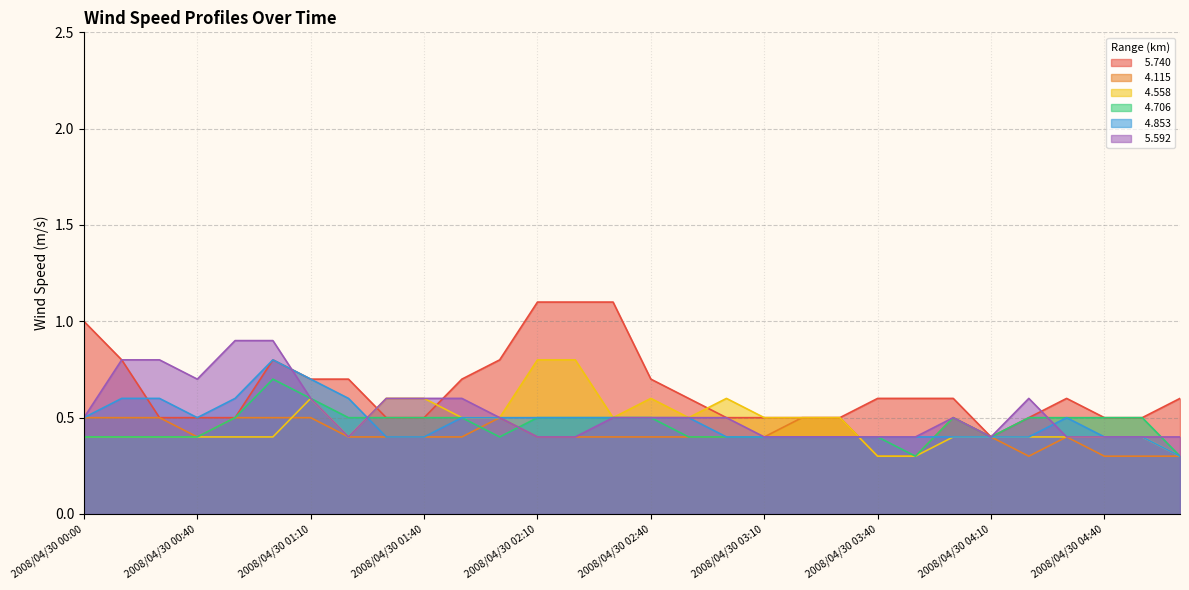

Reading right to left, what are all the values shown in this chart?

  5.740: 0.6	0.5	0.5	0.6	0.5	0.4	0.6	0.6	0.6	0.5	0.5	0.5	0.5	0.6	0.7	1.1	1.1	1.1	0.8	0.7	0.5	0.5	0.7	0.7	0.8	0.5	0.5	0.5	0.8	1.0
  4.115: 0.3	0.3	0.3	0.4	0.3	0.4	0.5	0.3	0.3	0.5	0.5	0.4	0.4	0.4	0.4	0.4	0.4	0.4	0.5	0.4	0.4	0.4	0.4	0.5	0.5	0.5	0.4	0.5	0.5	0.5
  4.558: 0.3	0.4	0.4	0.4	0.4	0.4	0.4	0.3	0.3	0.5	0.5	0.5	0.6	0.5	0.6	0.5	0.8	0.8	0.5	0.5	0.6	0.6	0.4	0.6	0.4	0.4	0.4	0.4	0.4	0.4
  4.706: 0.3	0.5	0.5	0.5	0.5	0.4	0.5	0.3	0.4	0.4	0.4	0.4	0.4	0.4	0.5	0.5	0.5	0.5	0.4	0.5	0.5	0.5	0.5	0.6	0.7	0.5	0.4	0.4	0.4	0.4
  4.853: 0.3	0.4	0.4	0.5	0.4	0.4	0.4	0.4	0.4	0.4	0.4	0.4	0.4	0.5	0.5	0.5	0.5	0.5	0.5	0.5	0.4	0.4	0.6	0.7	0.8	0.6	0.5	0.6	0.6	0.5
  5.592: 0.4	0.4	0.4	0.4	0.6	0.4	0.5	0.4	0.4	0.4	0.4	0.4	0.5	0.5	0.5	0.5	0.4	0.4	0.5	0.6	0.6	0.6	0.4	0.6	0.9	0.9	0.7	0.8	0.8	0.5